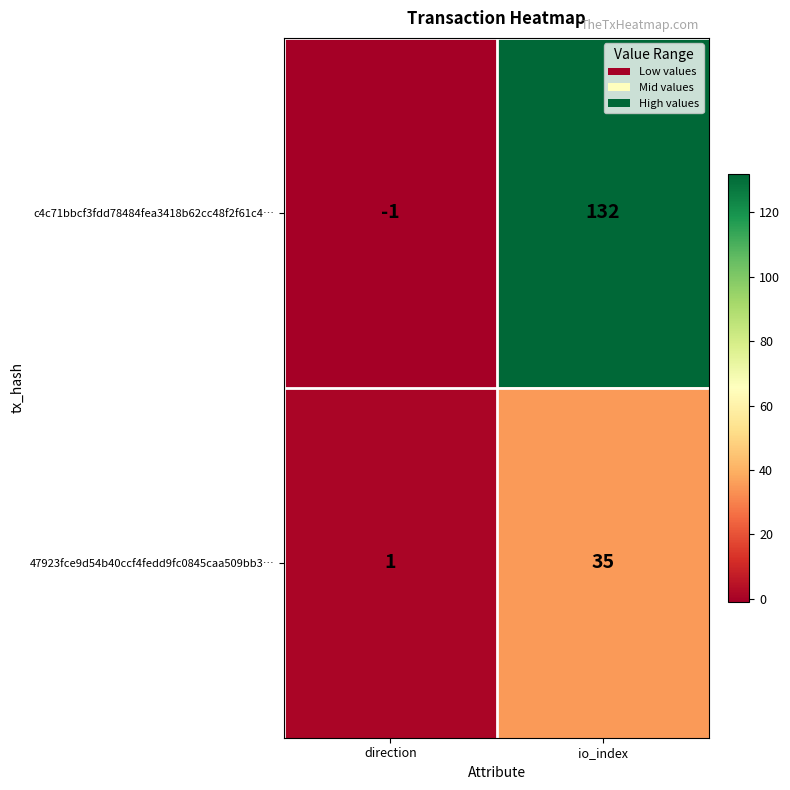

At which label is 47923fce9d54b40ccf4fedd9fc0845caa509bb3… closest to 18?

direction